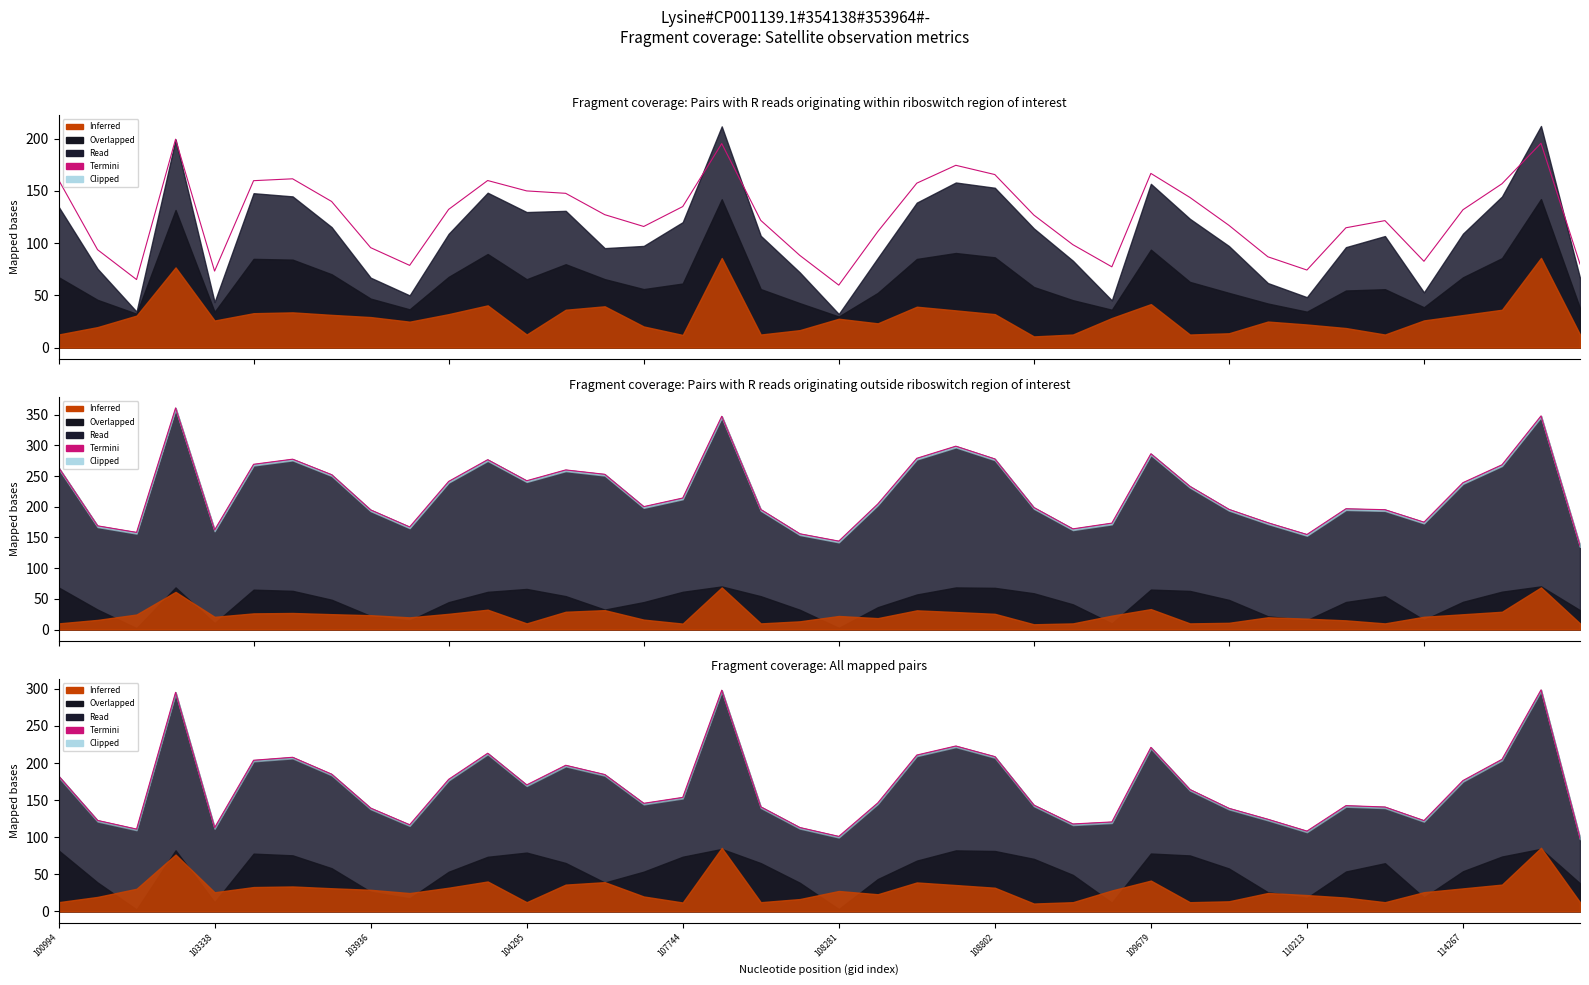

Does the chart have visible grid lines?

No